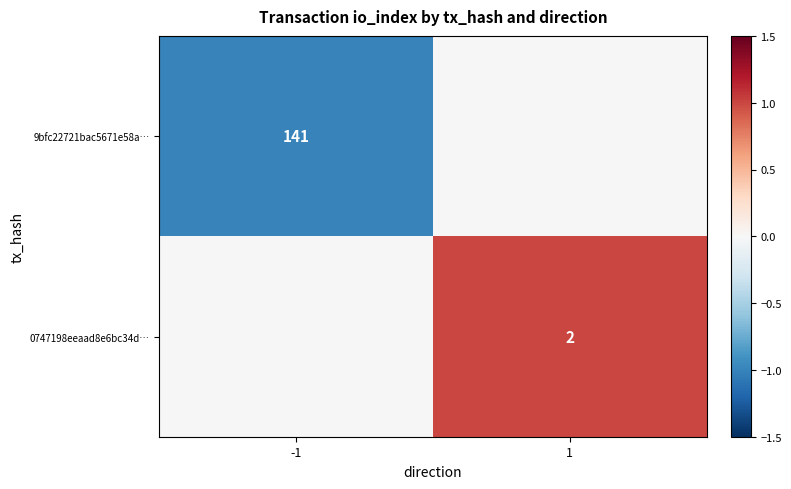

Is it true that 0747198eeaad8e6bc34d… equals 1 at 1?

False